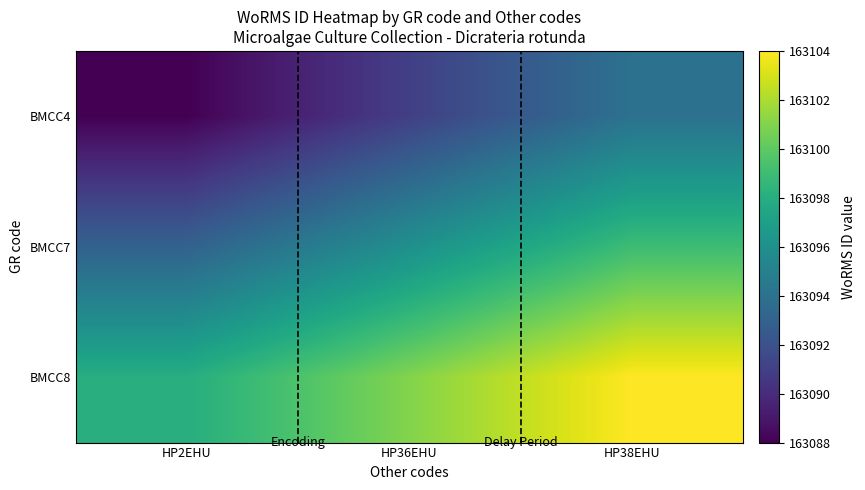

Which has a higher value, HP2EHU or HP38EHU?

HP38EHU